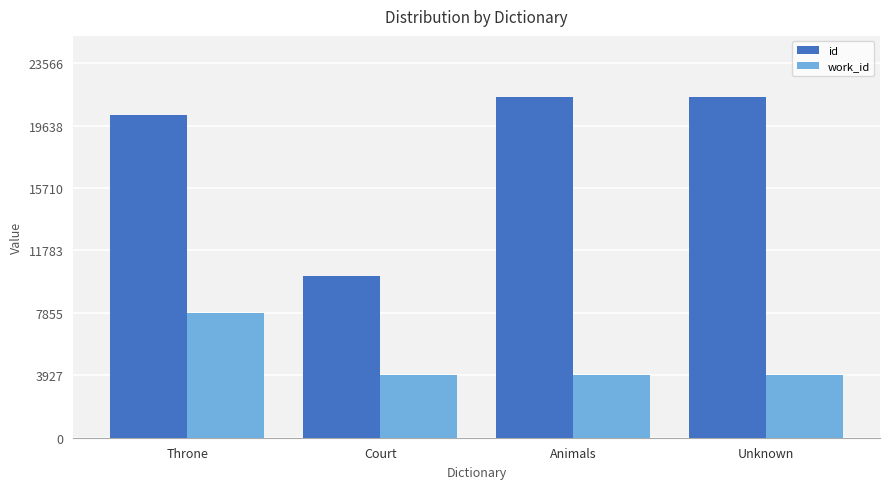

At which category is the sum across all series the highest?

Throne